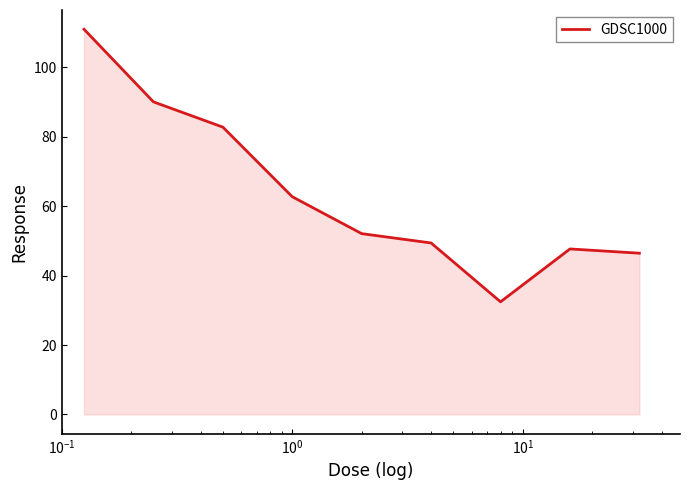

What is the greatest value displayed?

111.0